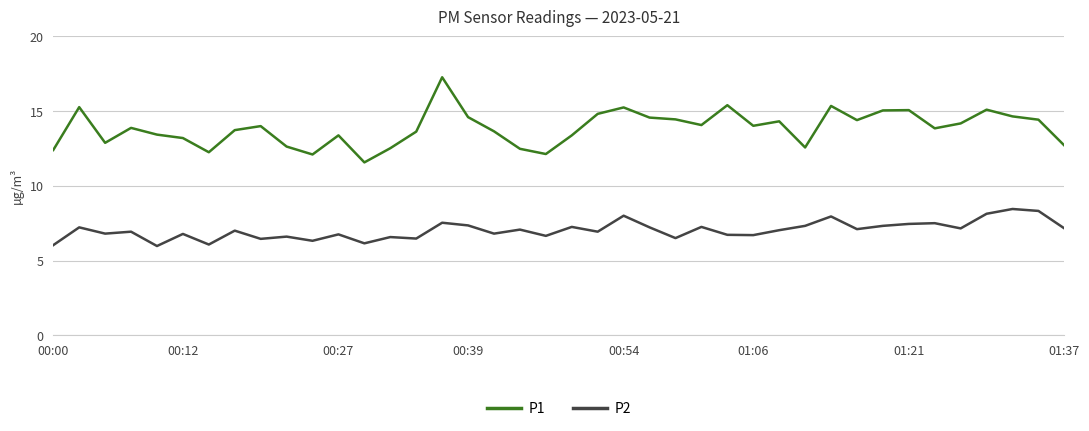

What is the highest value of the P1 series?

17.3